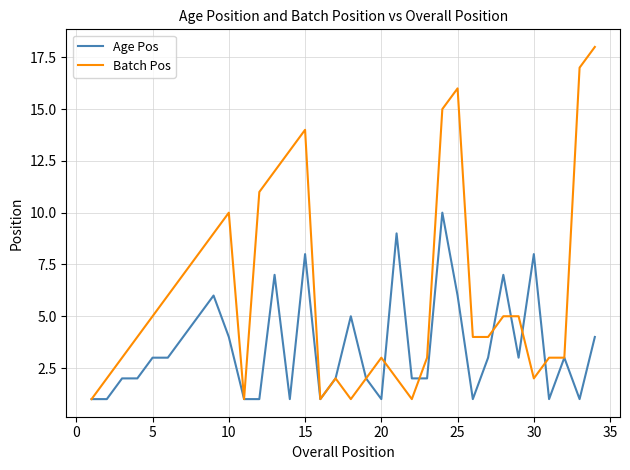

What are all the series names shown in the legend?

Age Pos, Batch Pos